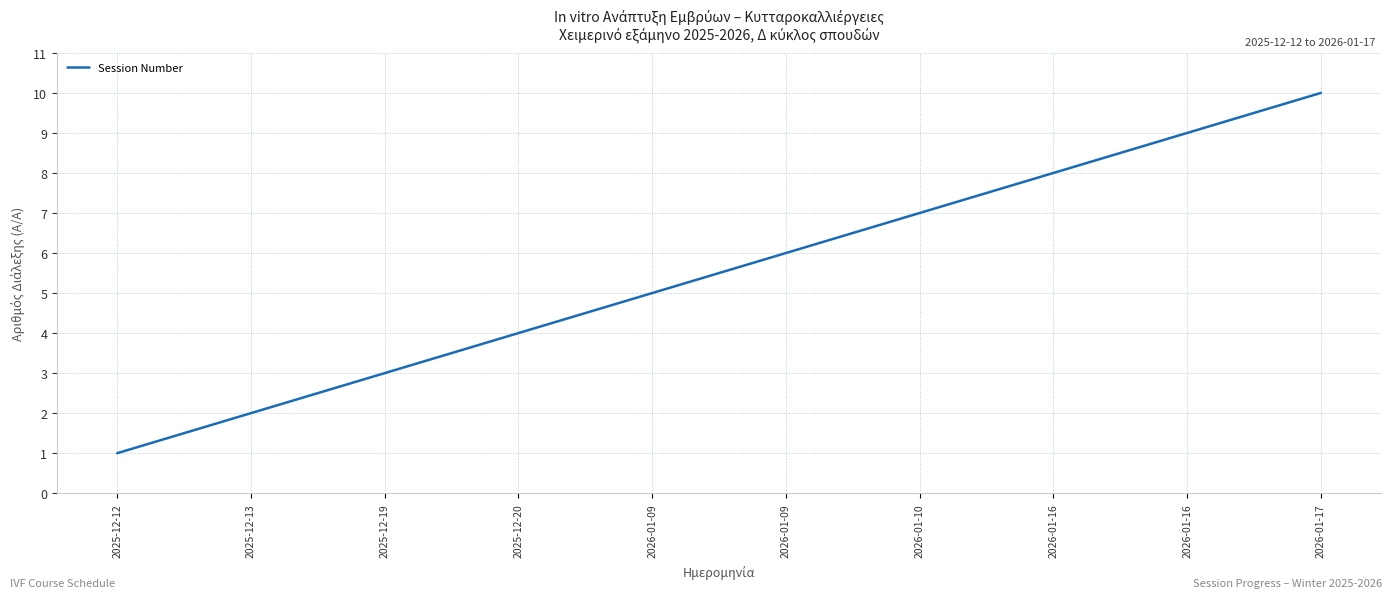

How many lines are shown in the chart?

1